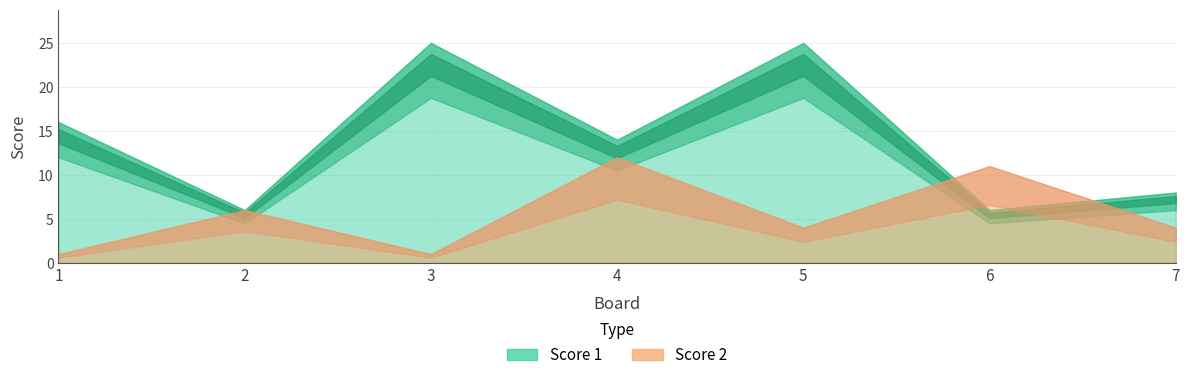

Rank the series by their average value, from highest to lowest.

Score 1, Score 2